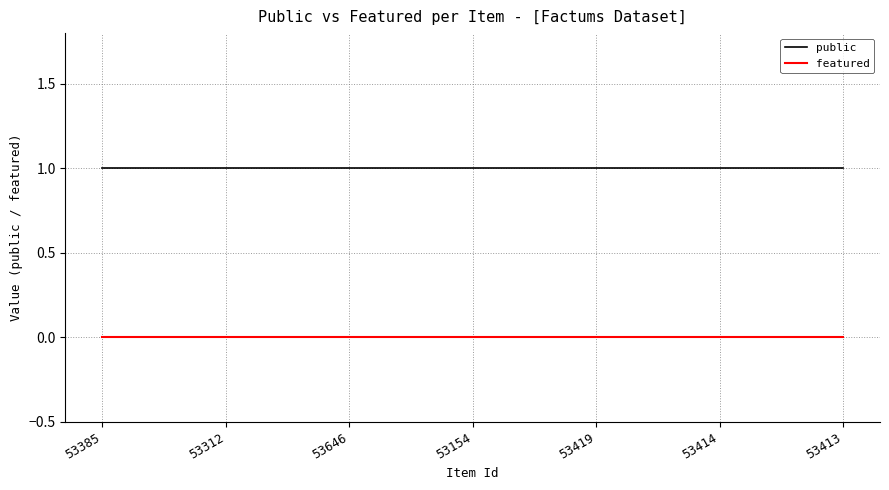

True or false: featured and public cross at least once.

False